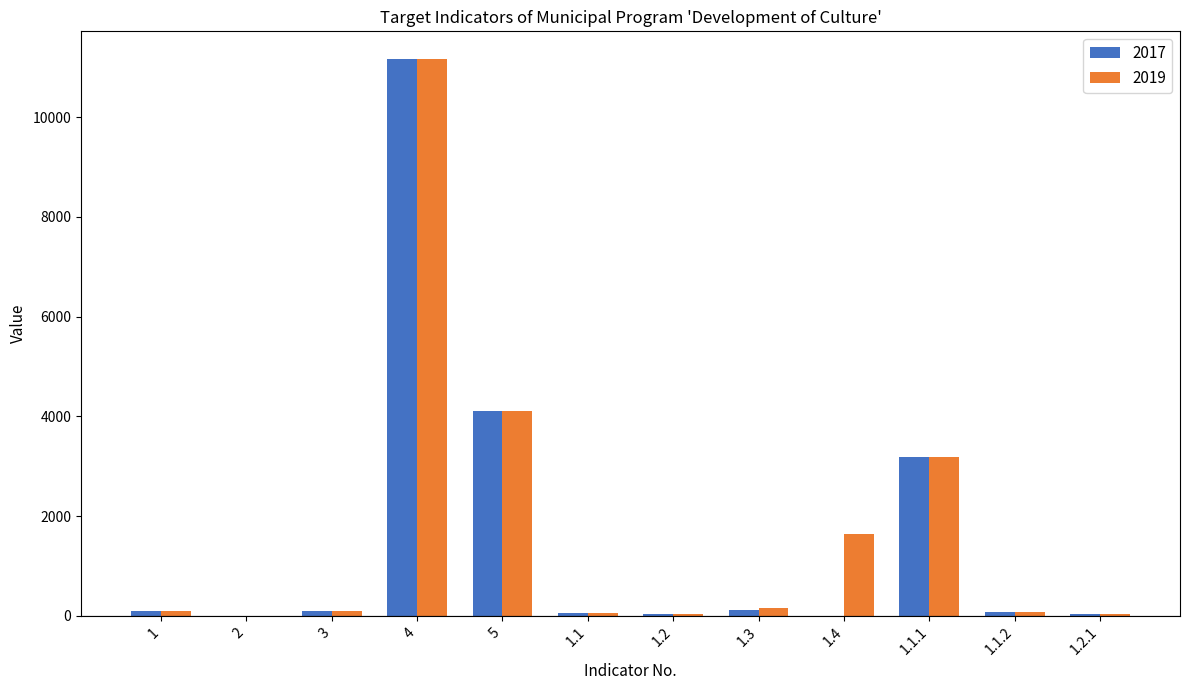

At which label does 2017 first exceed 90?

1